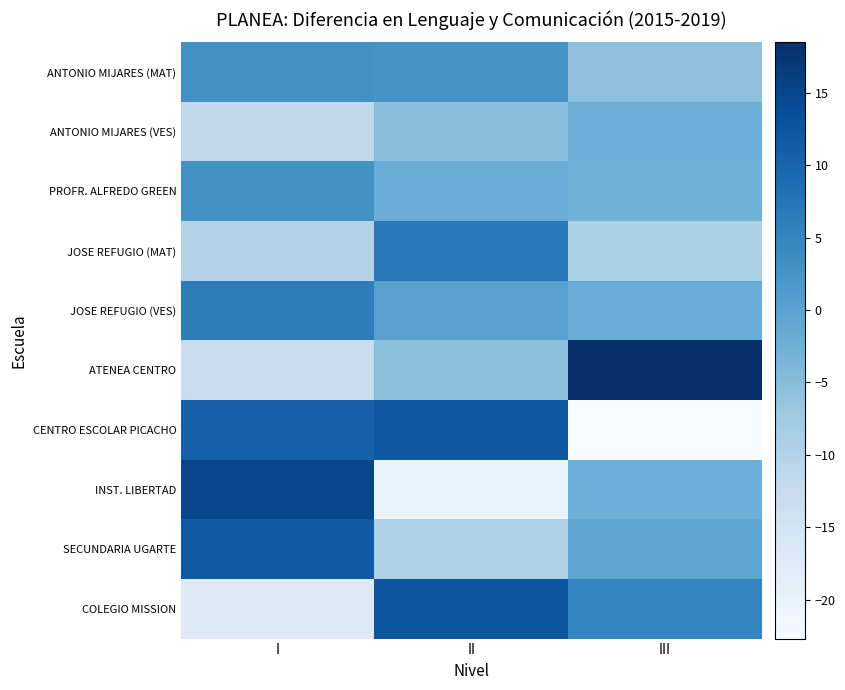

Reading left to right, transcribe all the data shown in this chart.

ANTONIO MIJARES (MAT): I=2.9	II=2.5	III=-5.8
ANTONIO MIJARES (VES): I=-11.8	II=-5.0	III=-2.4
PROFR. ALFREDO GREEN: I=2.9	II=-1.9	III=-2.9
JOSE REFUGIO (MAT): I=-10.1	II=6.9	III=-9.1
JOSE REFUGIO (VES): I=6.2	II=0.2	III=-1.8
ATENEA CENTRO: I=-13.1	II=-5.4	III=18.5
CENTRO ESCOLAR PICACHO: I=10.5	II=12.1	III=-22.7
INST. LIBERTAD: I=15.1	II=-20.6	III=-2.4
SECUNDARIA UGARTE: I=11.8	II=-9.5	III=-0.6
COLEGIO MISSION: I=-17.5	II=12.5	III=5.0